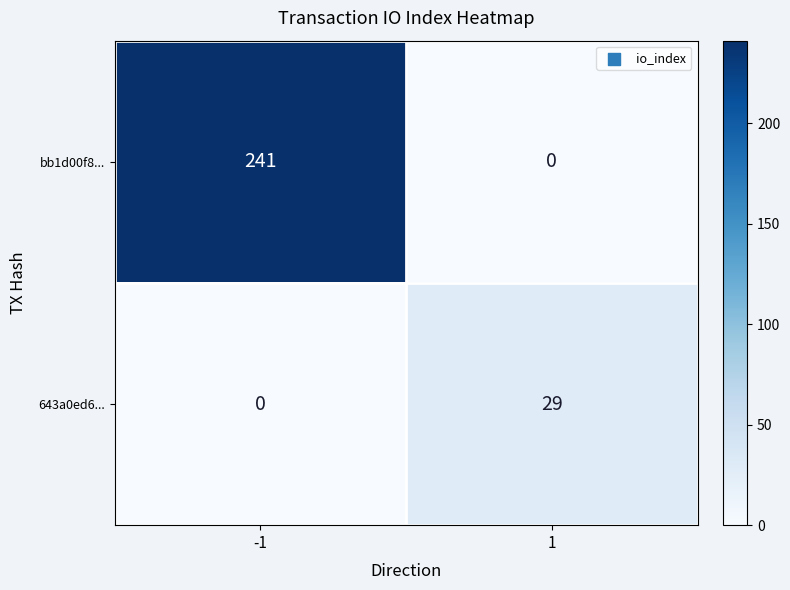

How many distinct data groups are displayed?

2